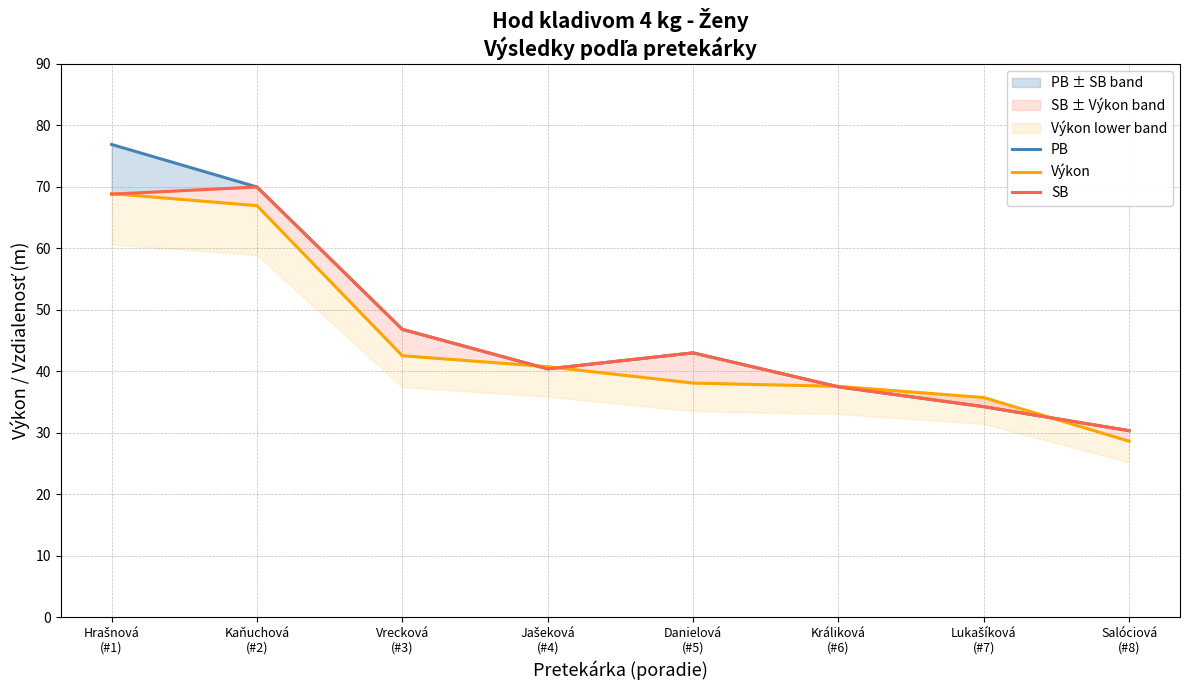

The value of PB at Vrecková
(#3) is 46.8. True or false?

True